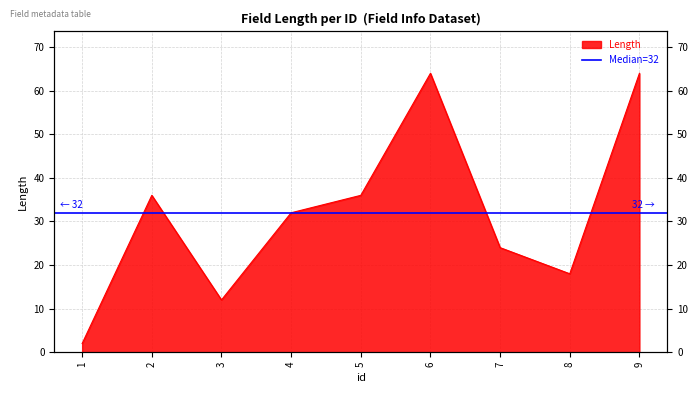

How many interior local valleys (lower than both neighbors) does the data have?

2